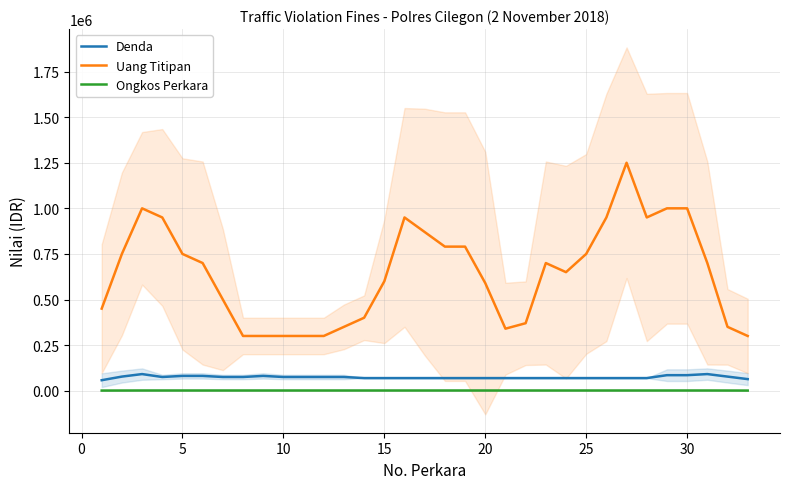

What is the value of the Ongkos Perkara point at the 7th from the left?

1000